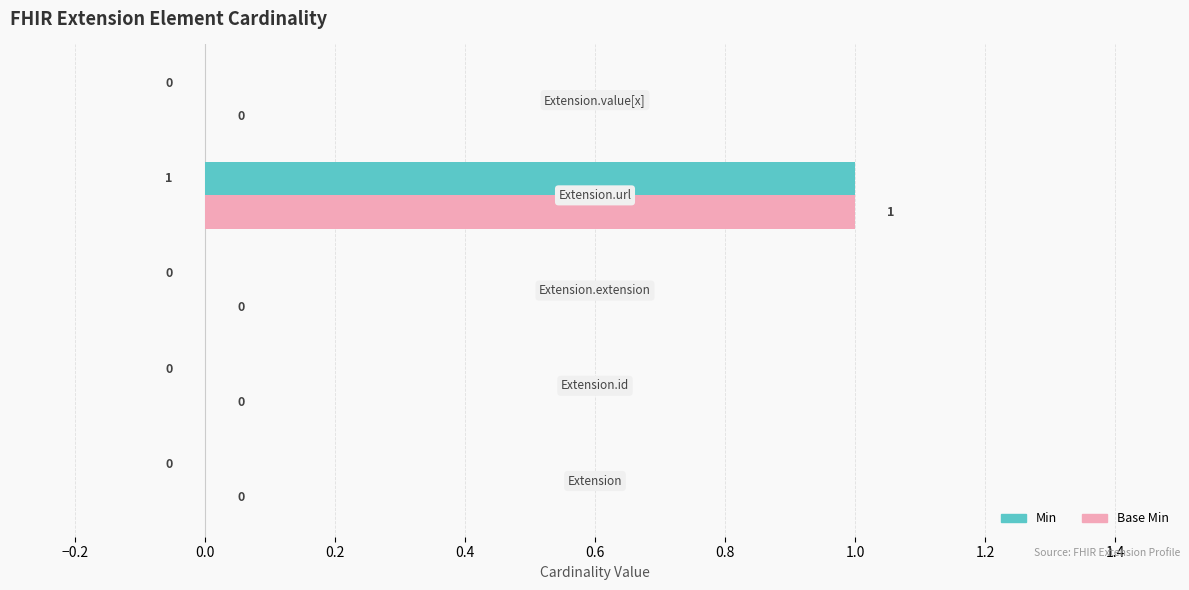

How many Base Min values are between 0 and 1?

5